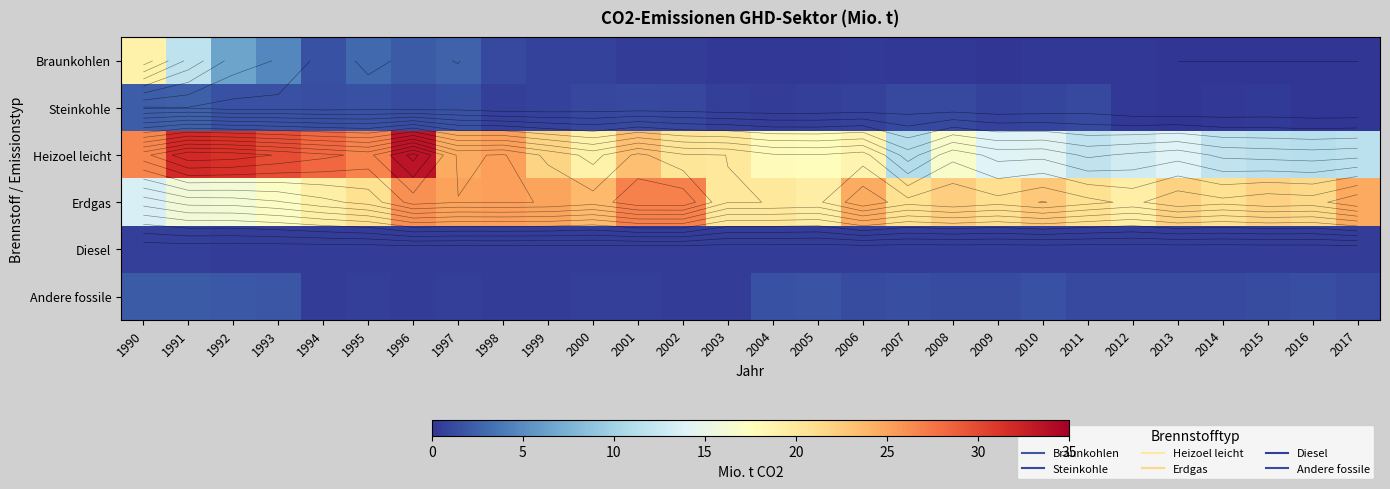

Which category has the lowest value across all series?

2013